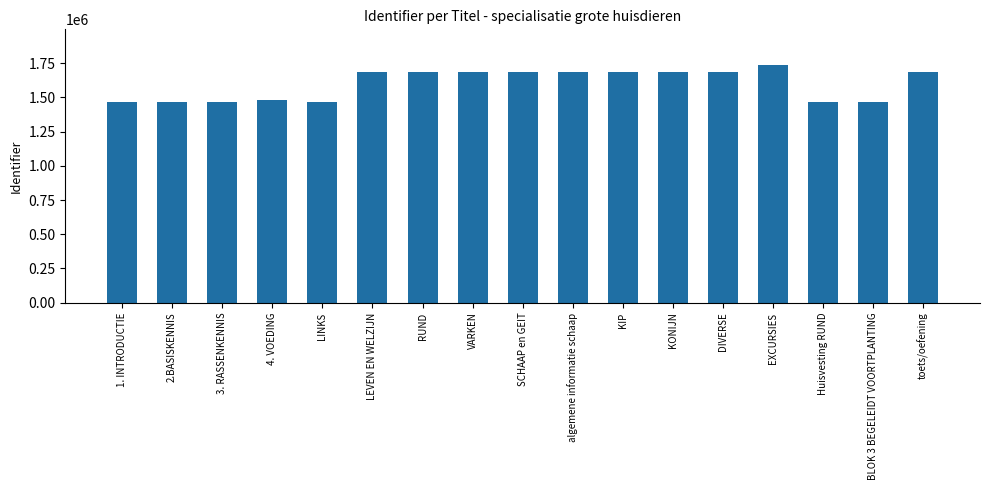

Which category has the highest value across all series?

EXCURSIES